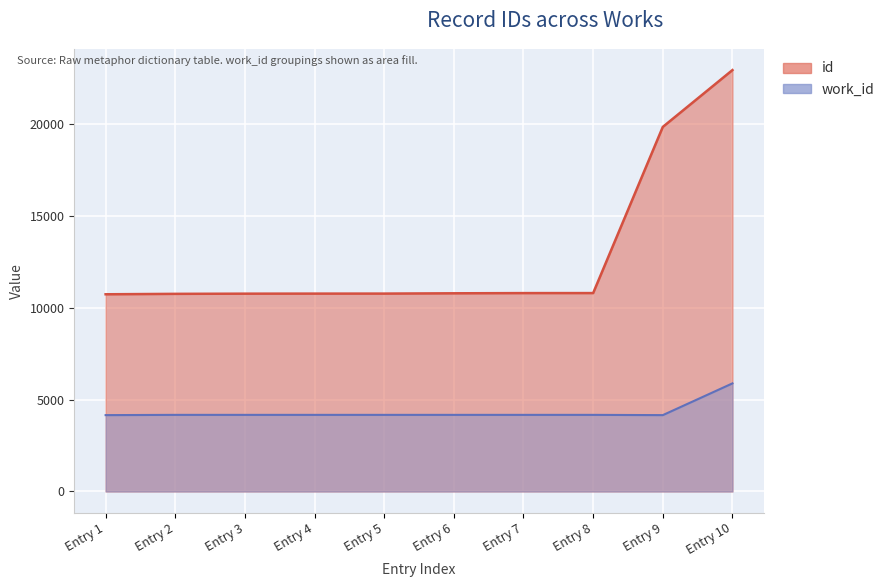

The value of id at Entry 3 is 18845. True or false?

False